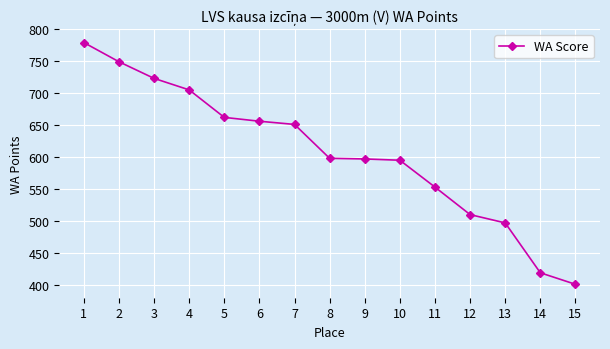

Is it true that the value at 12 is 874?

False